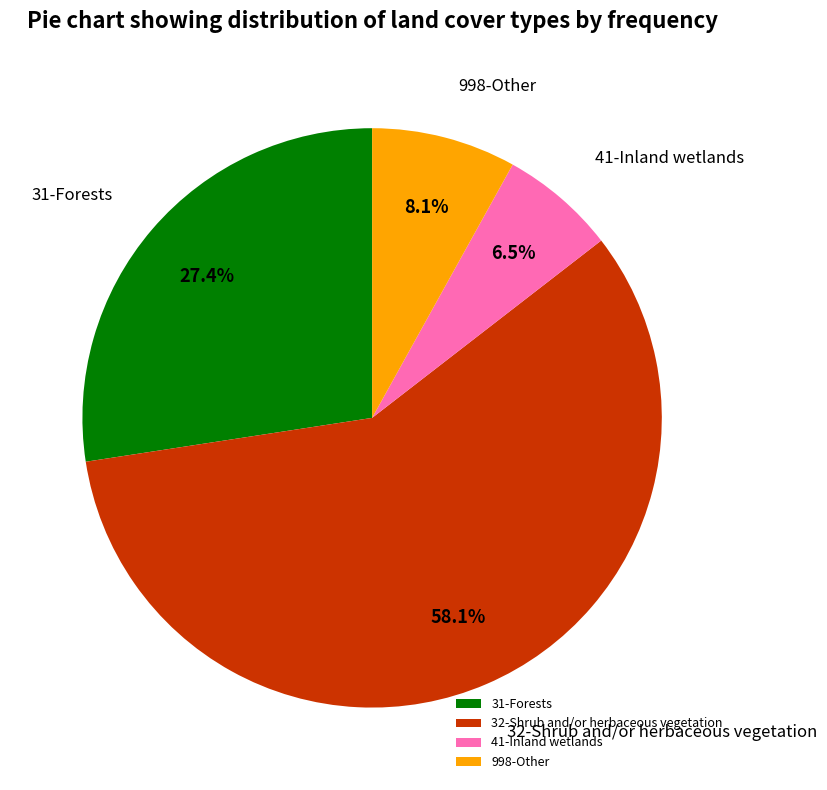

Approximately how many times larger is the value at 998-Other compared to 31-Forests?

0.3